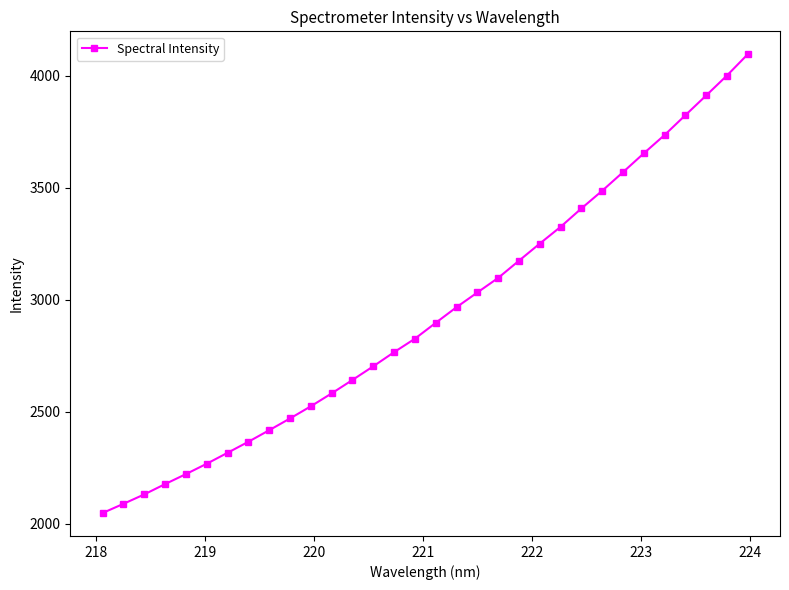

What is the maximum value shown in the chart?

4095.2